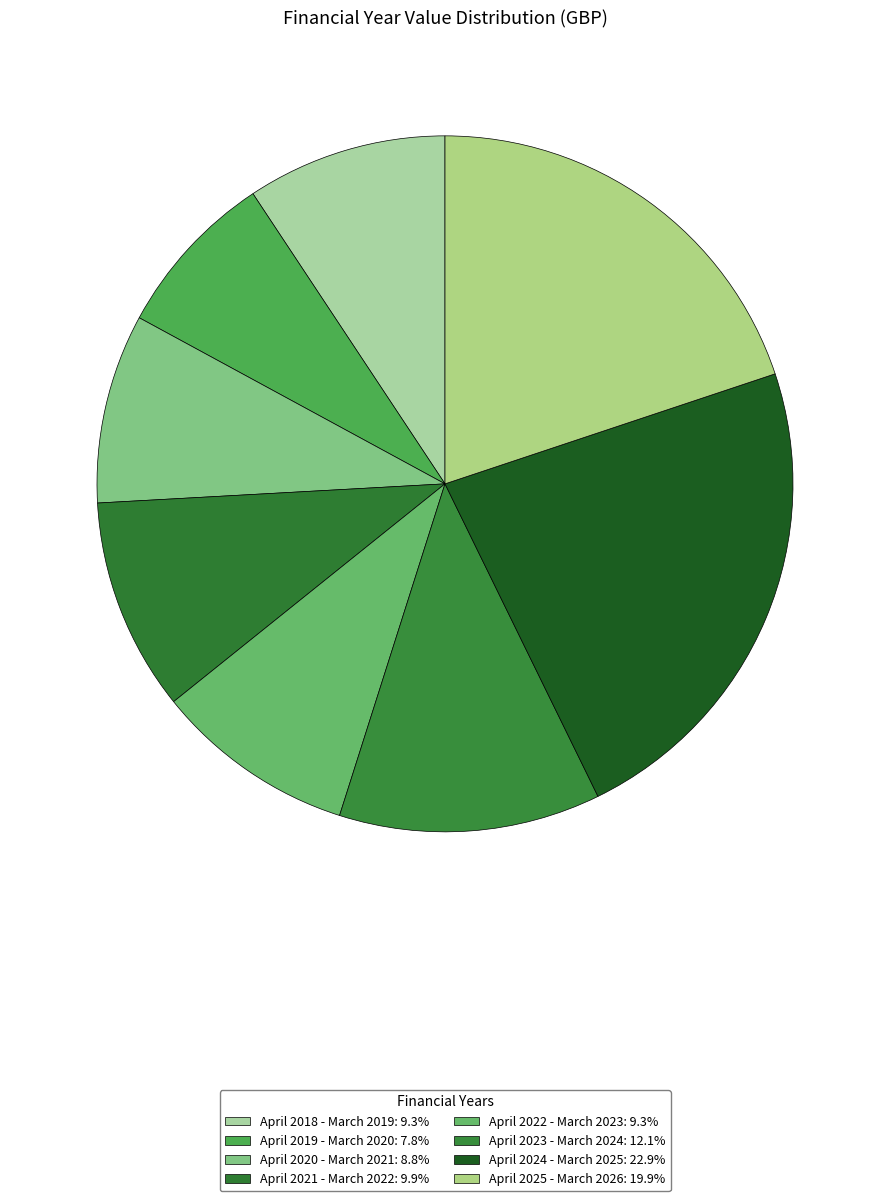

Does April 2022 - March 2023 account for over 50% of the chart?

No